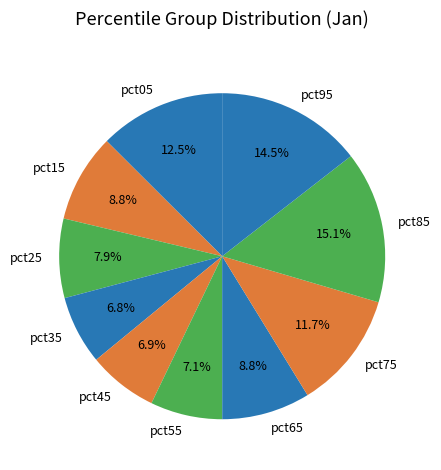

To the nearest percent, what is the combined percentage of pct75 and pct15?

20%